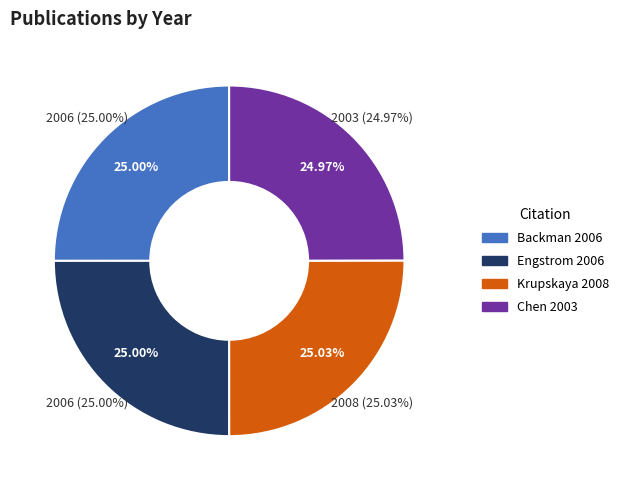

Combined, do Chen 2003 and Engstrom 2006 account for over 50%?

No